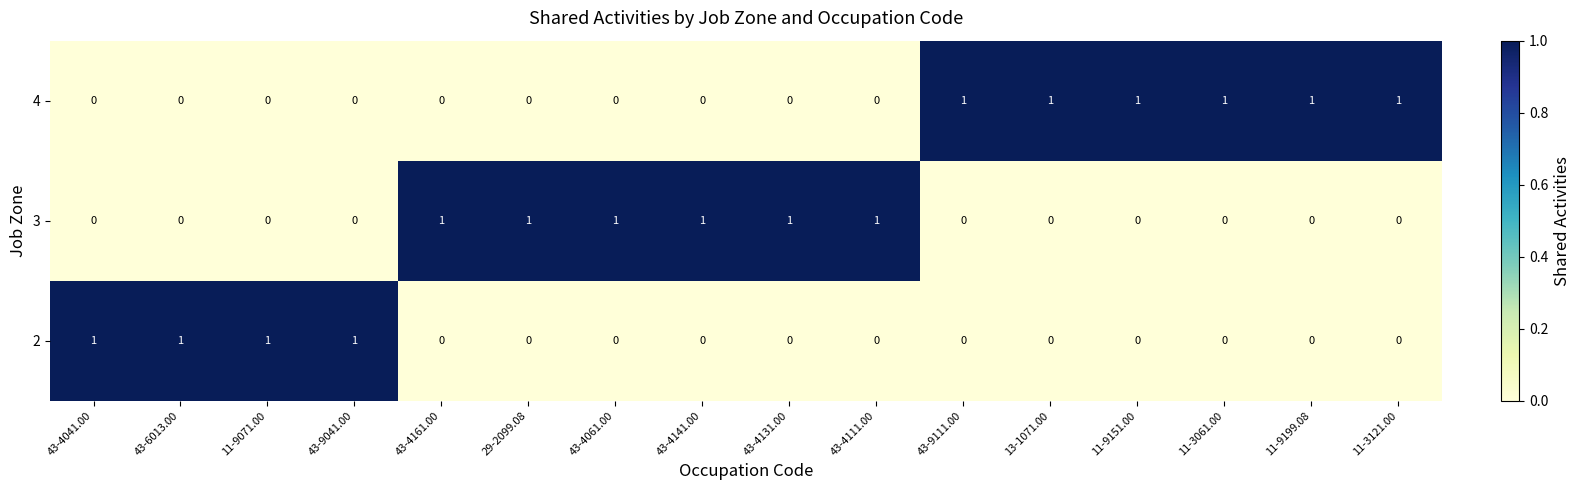

At how many categories does at least one series exceed 0?

16